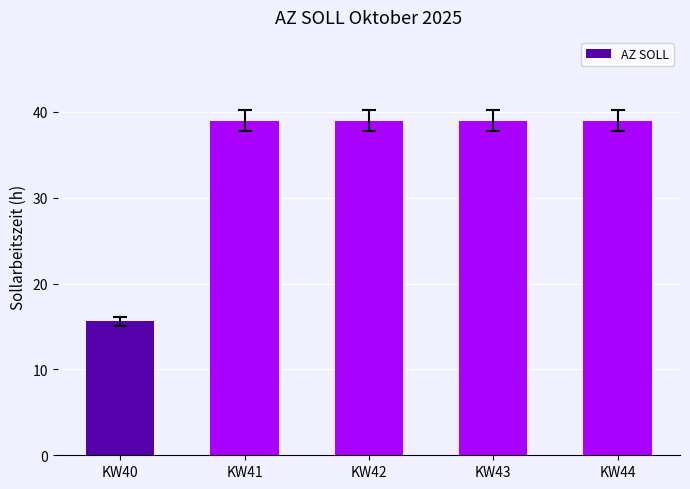

What is the ratio of the value at KW43 to the value at KW41?

1.0